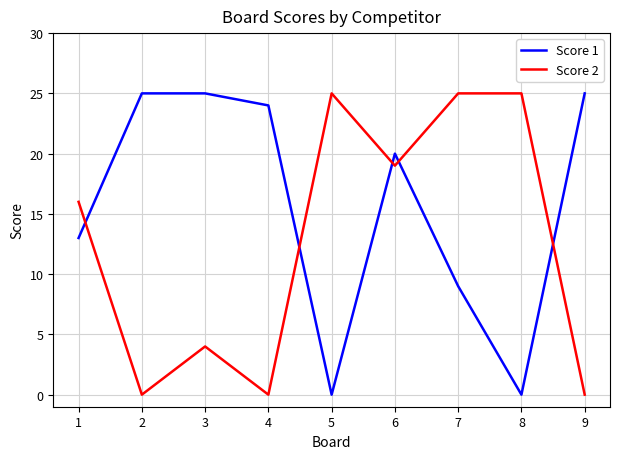

What is the sum of all Score 2 values?

114